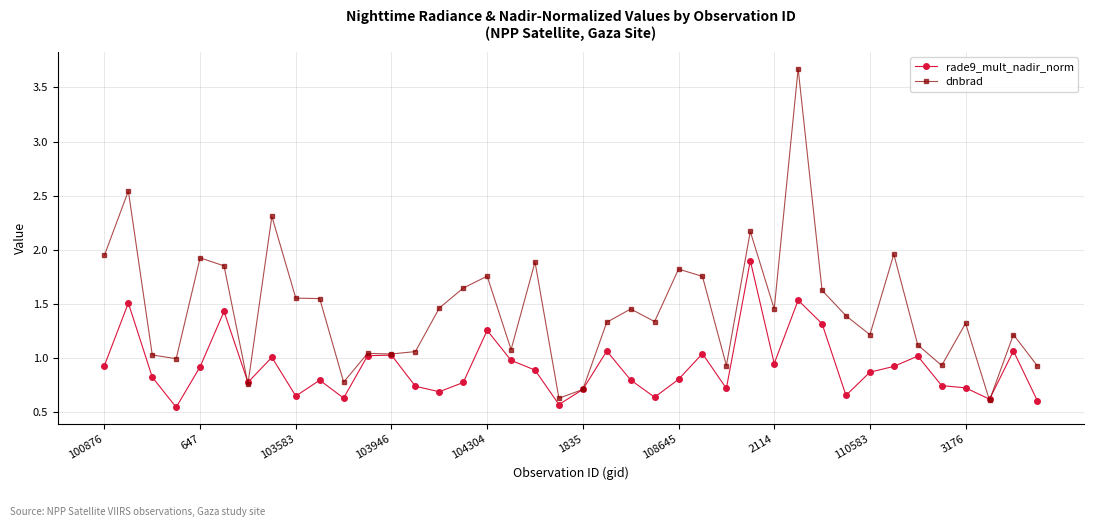

Rank the series by their maximum value, from lowest to highest.

rade9_mult_nadir_norm, dnbrad